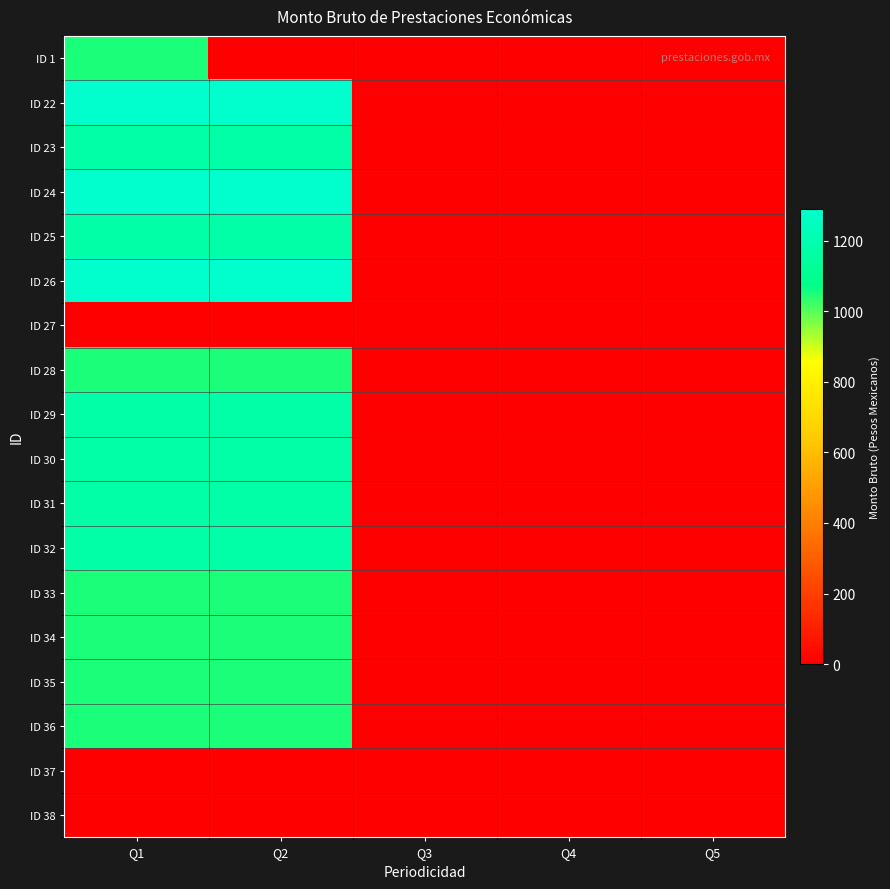

How many distinct data groups are displayed?

18